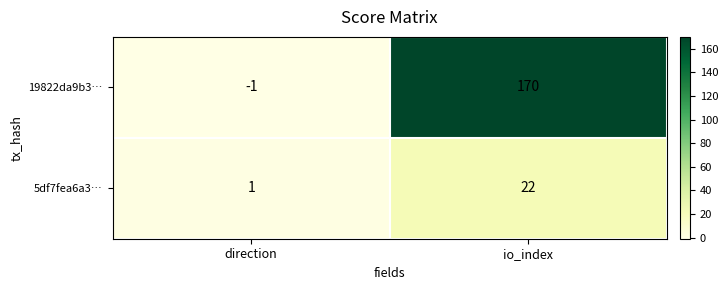

What is the sum of all 5df7fea6a3… values?

23